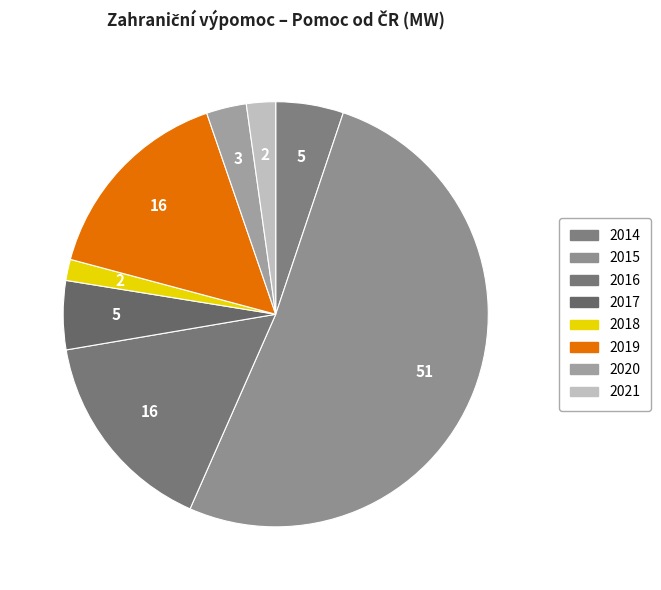

To the nearest percent, what portion does 2021 represent?

2%